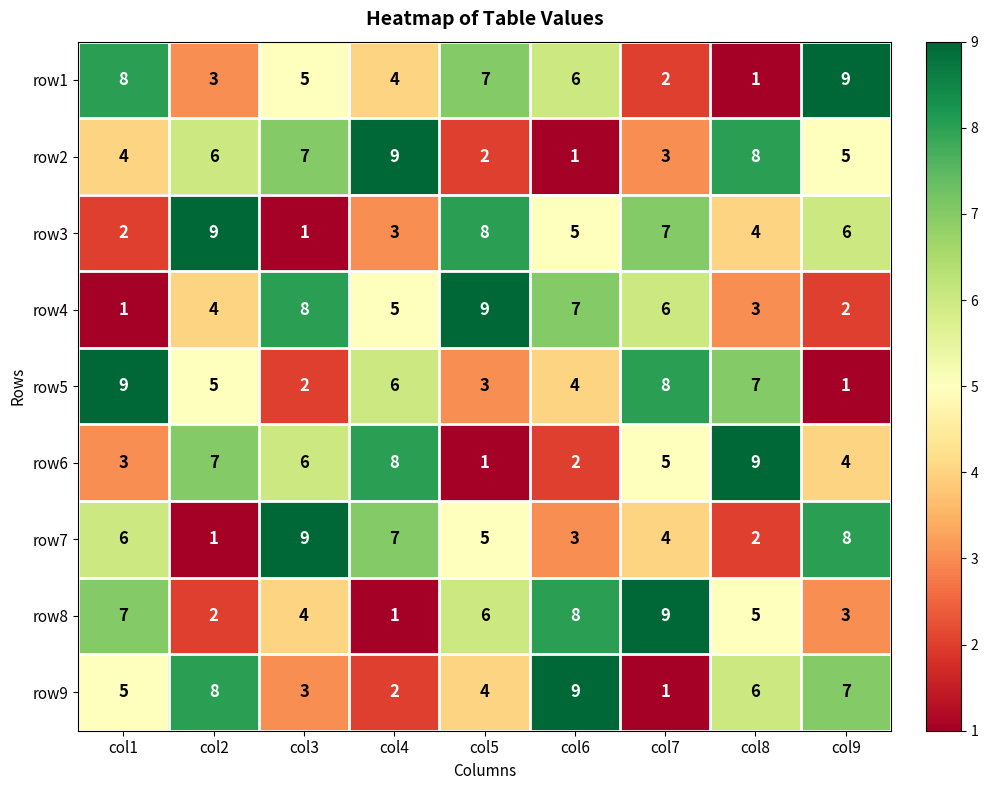

The row9 series shows 9 at col6. True or false?

True